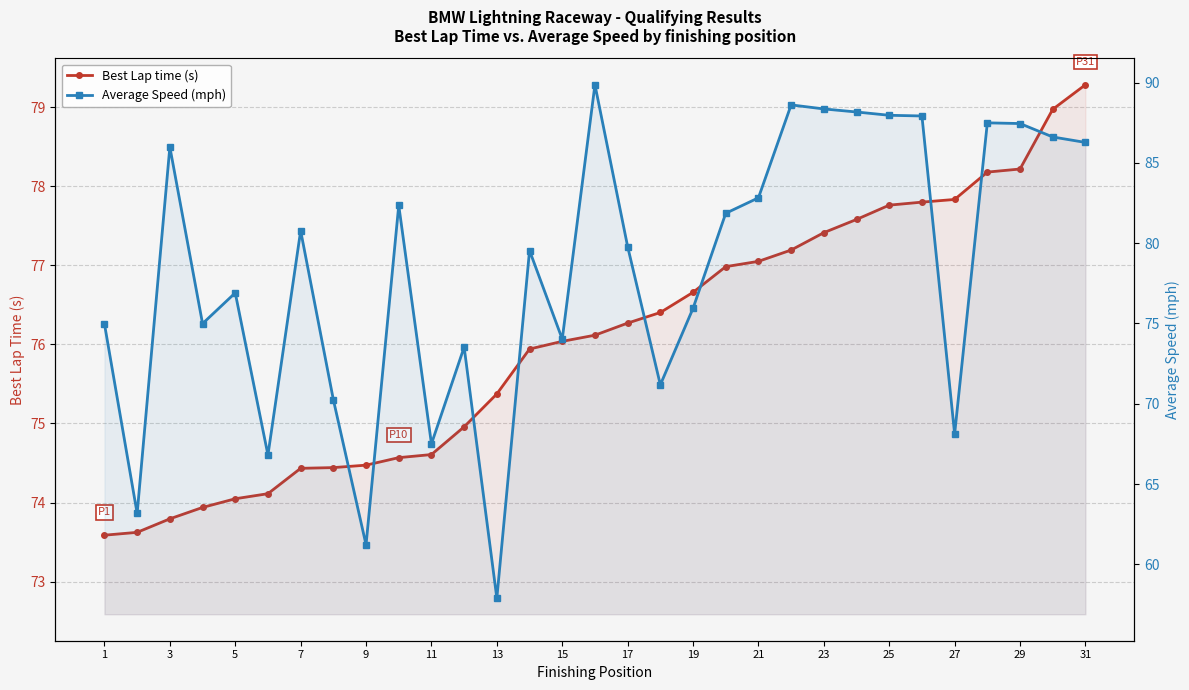

True or false: Best Lap time (s) and Average Speed (mph) cross at least once.

True